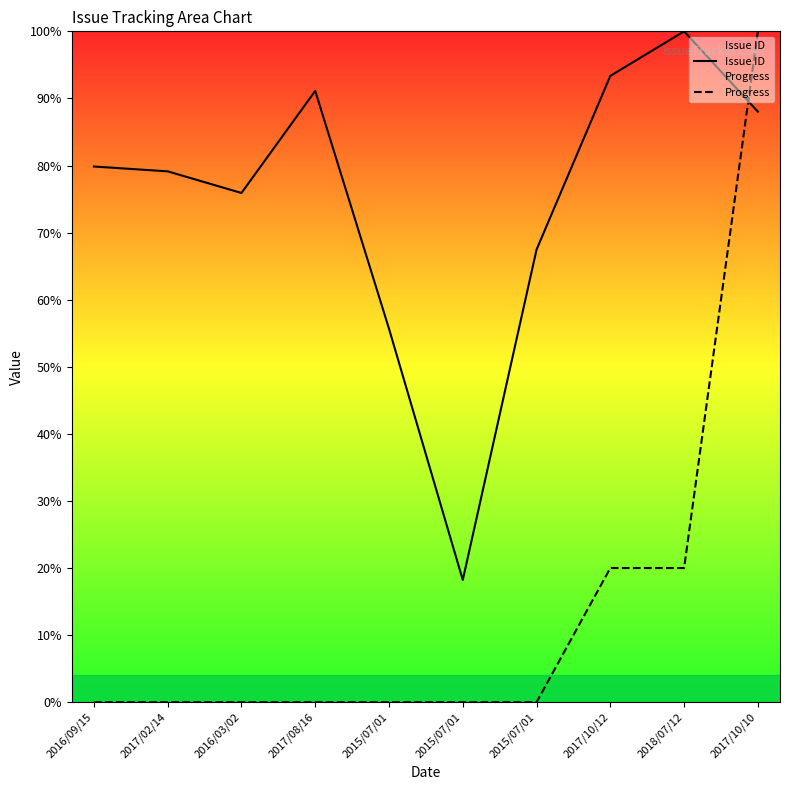

Reading left to right, list all the values displayed in this chart.

Issue ID: 79.9	79.1	75.9	91.1	55.7	18.2	67.5	93.4	100.0	88.0
Progress: 0.0	0.0	0.0	0.0	0.0	0.0	0.0	20.0	20.0	100.0